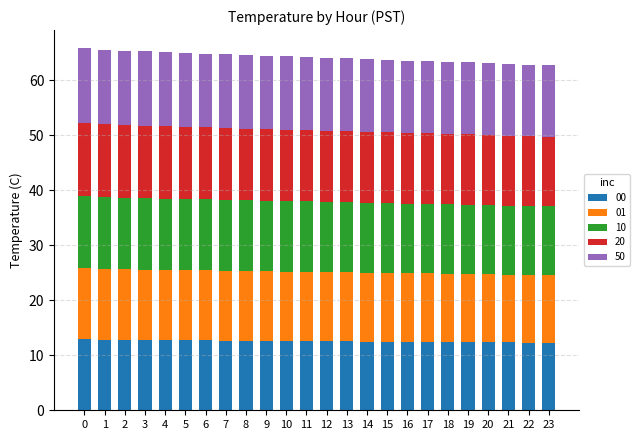

What is the total value across all series at 18?

63.3